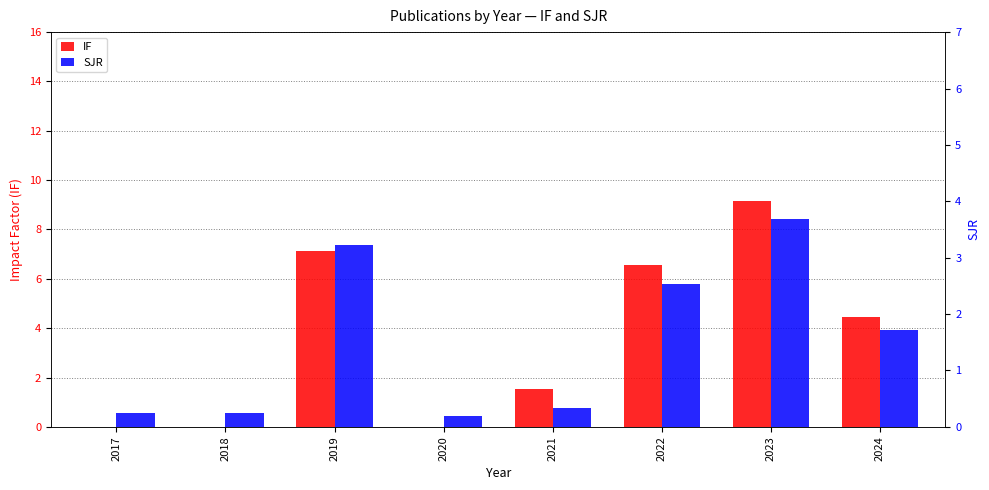

At which label does SJR first exceed 1?

2019